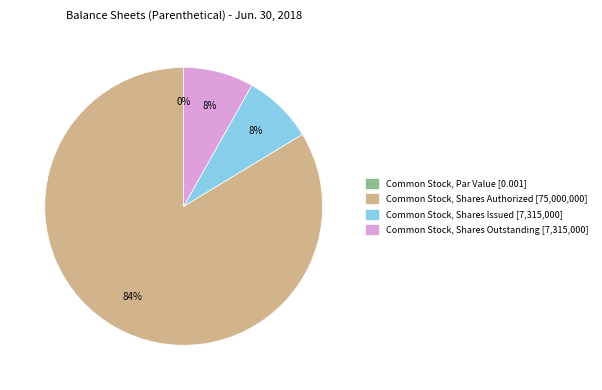

How many slices are in this pie chart?

4